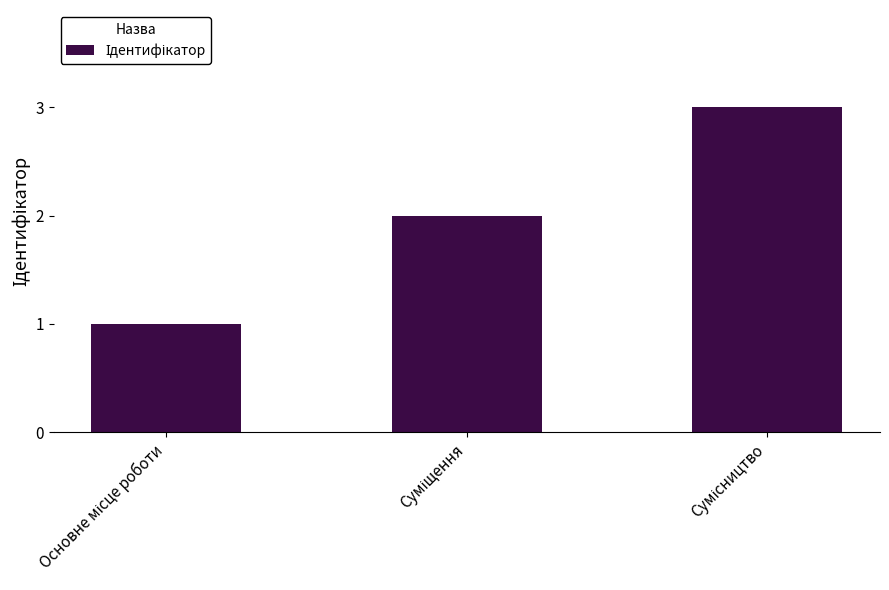

What is the difference between the maximum and minimum values?

2